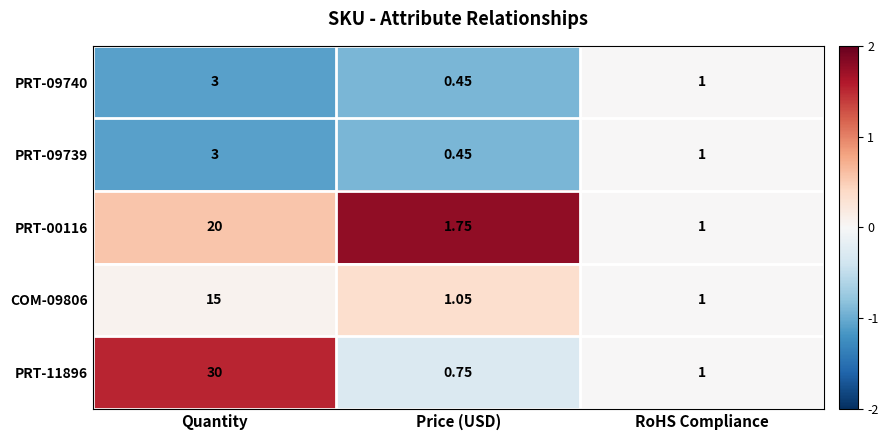

At which label is PRT-00116 closest to 10?

Price (USD)